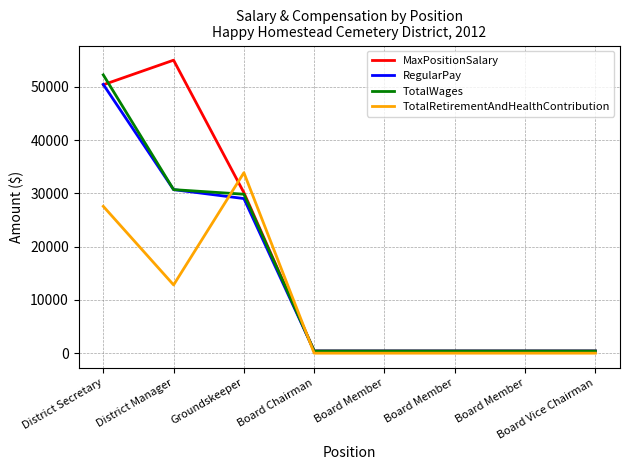

True or false: TotalWages has a value of 400 at Board Member.

True